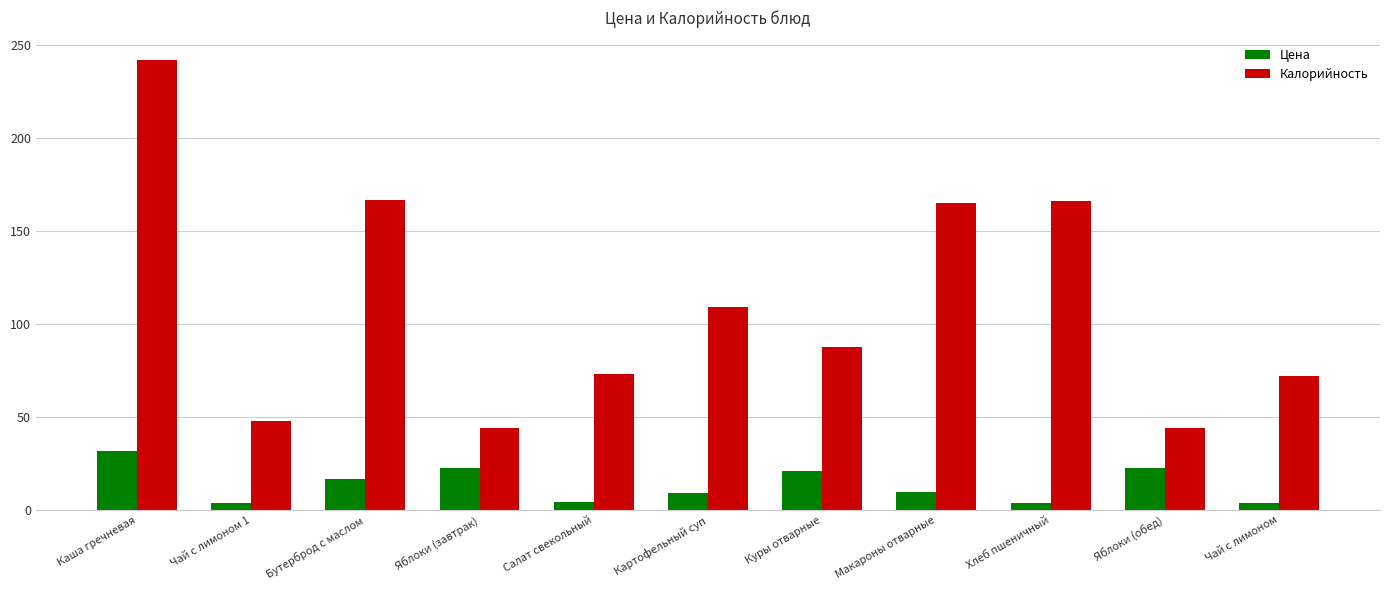

Which series has the largest total across all categories?

Калорийность